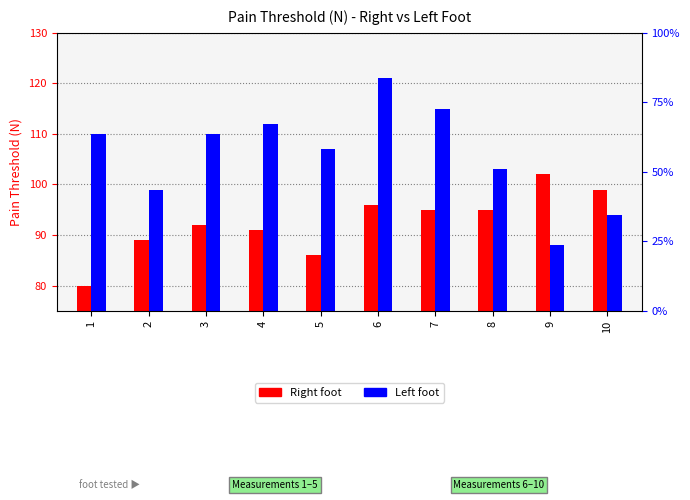

Is it true that Left equals 63 at 1?

False